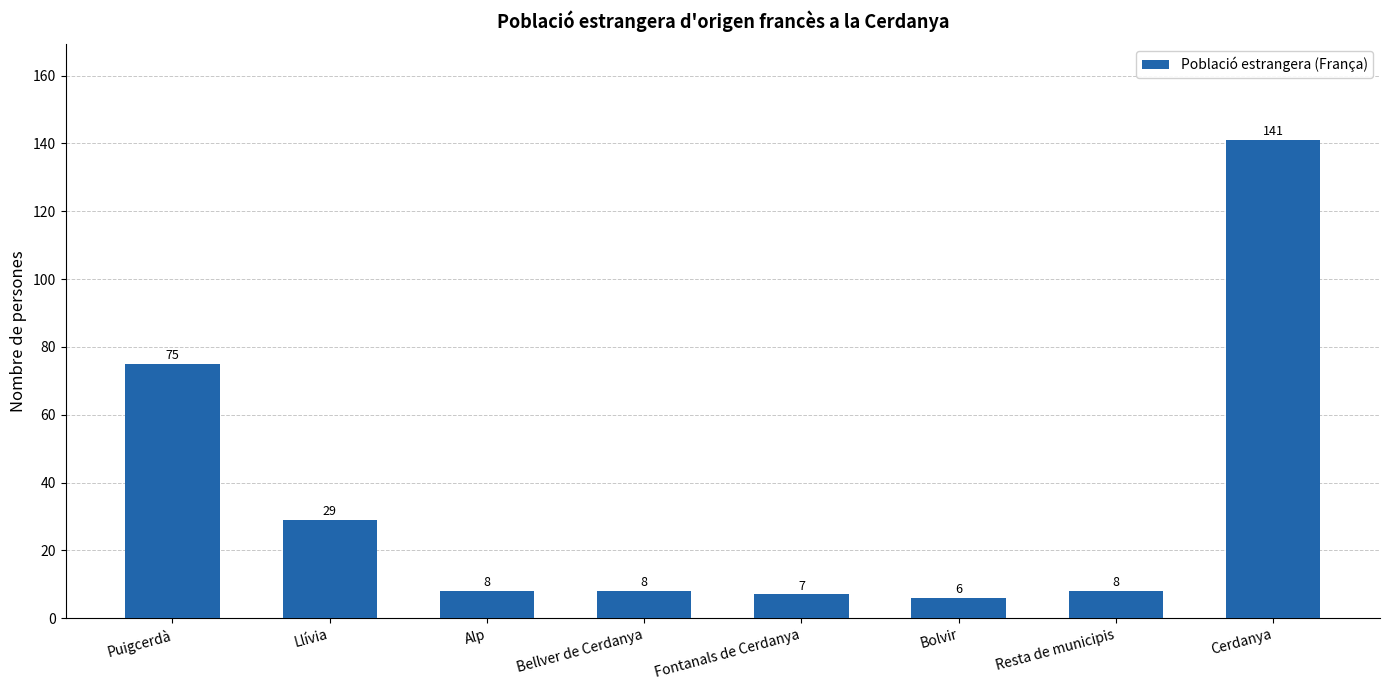

What is the sum of the values at Cerdanya and Puigcerdà?

216